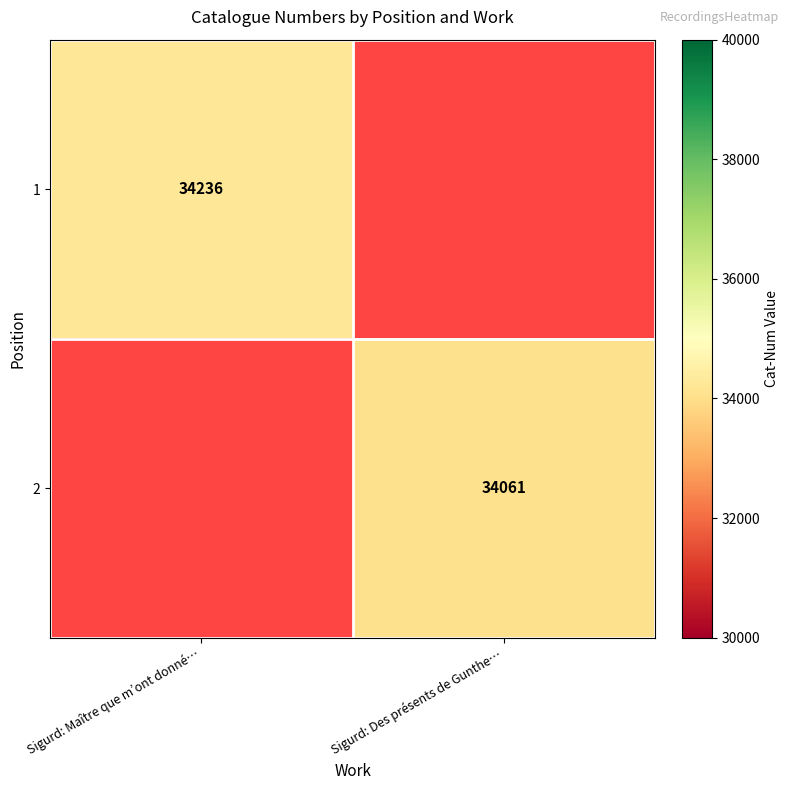

True or false: 2 has a value of 34061 at Sigurd: Des présents de Gunthe….

True